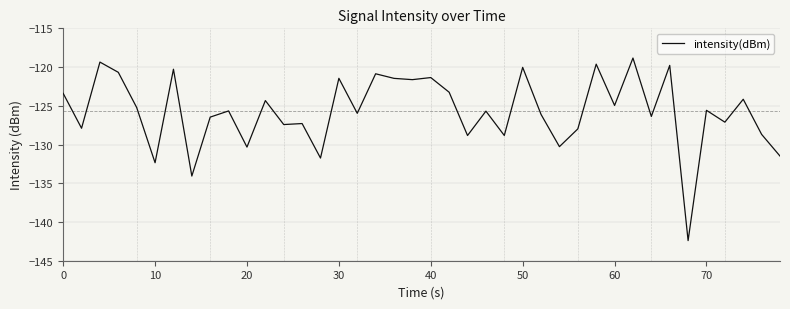

What is the average value?

-125.7